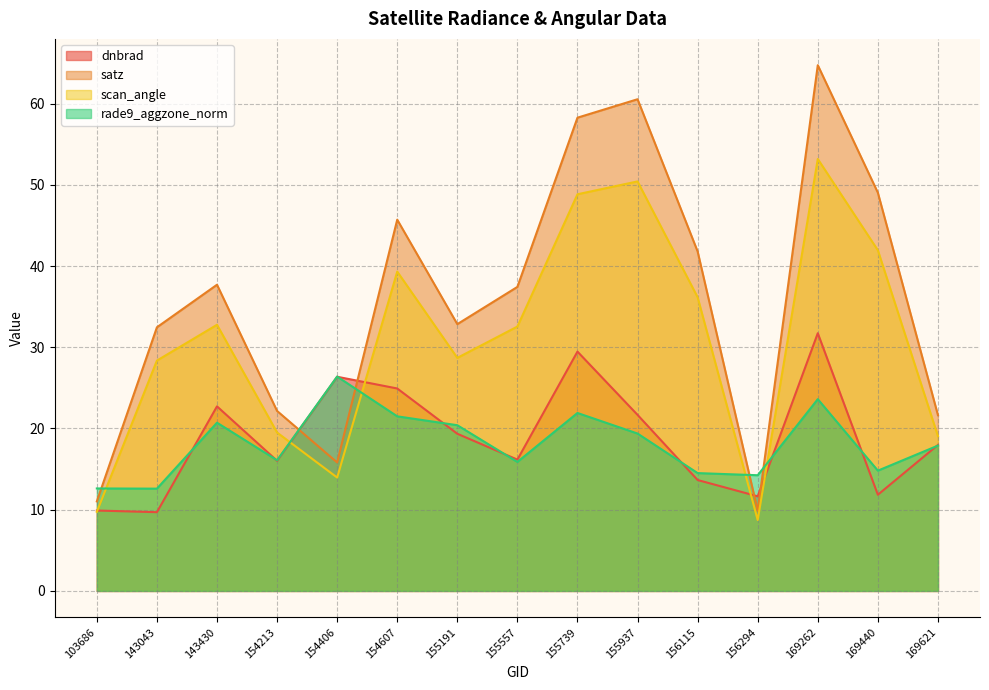

Where does the dnbrad series first go above 17?

143430